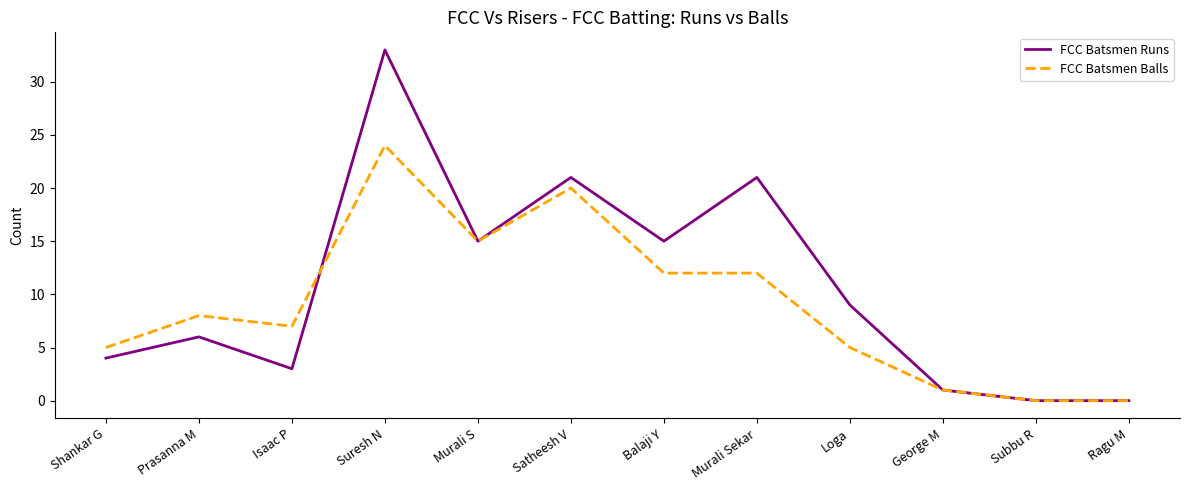

Which series has the largest range (max minus min)?

FCC Batsmen Runs